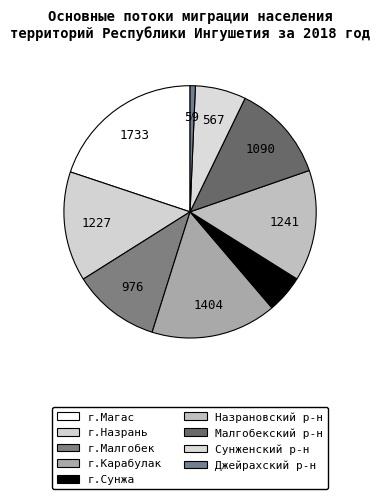

What is the change in value from г.Магас to Малгобекский р-н?

-643